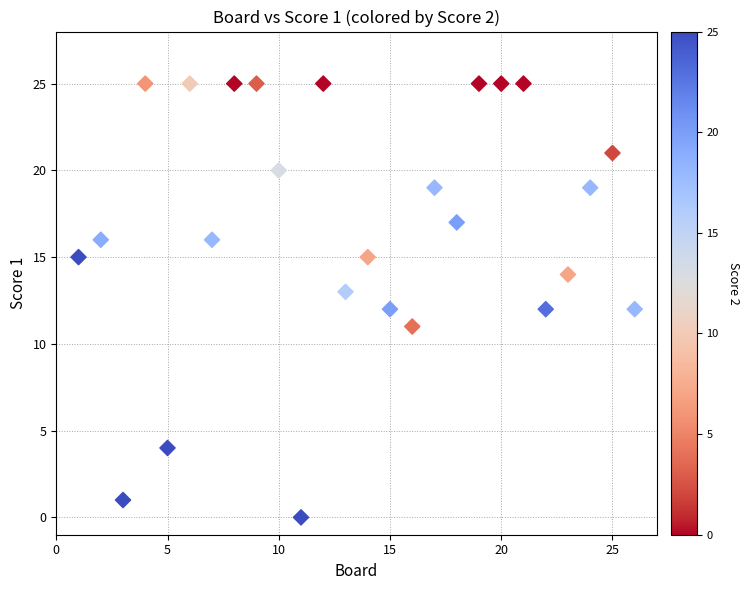

What is the range of Y values (max minus min)?

25